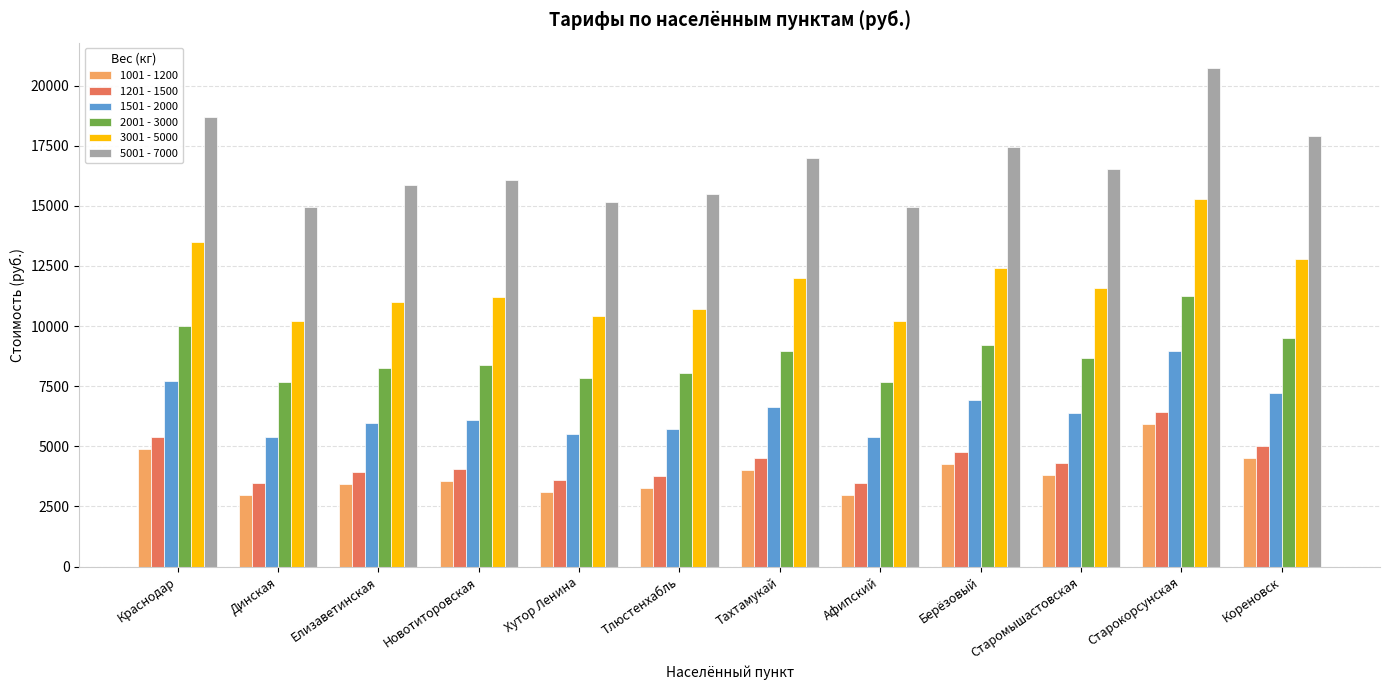

Reading right to left, transcribe all the data shown in this chart.

1001 - 1200: Кореновск=4494	Старокорсунская=5944	Старомышастовская=3798	Берёзовый=4262	Афипский=2986	Тахтамукай=4030	Тлюстенхабль=3276	Хутор Ленина=3102	Новотиторовская=3566	Елизаветинская=3450	Динская=2986	Краснодар=4900
1201 - 1500: Кореновск=4994	Старокорсунская=6444	Старомышастовская=4298	Берёзовый=4762	Афипский=3486	Тахтамукай=4530	Тлюстенхабль=3776	Хутор Ленина=3602	Новотиторовская=4066	Елизаветинская=3950	Динская=3486	Краснодар=5400
1501 - 2000: Кореновск=7210	Старокорсунская=8960	Старомышастовская=6370	Берёзовый=6930	Афипский=5390	Тахтамукай=6650	Тлюстенхабль=5740	Хутор Ленина=5530	Новотиторовская=6090	Елизаветинская=5950	Динская=5390	Краснодар=7700
2001 - 3000: Кореновск=9510	Старокорсунская=11260	Старомышастовская=8670	Берёзовый=9230	Афипский=7690	Тахтамукай=8950	Тлюстенхабль=8040	Хутор Ленина=7830	Новотиторовская=8390	Елизаветинская=8250	Динская=7690	Краснодар=10000
3001 - 5000: Кореновск=12800	Старокорсунская=15300	Старомышастовская=11600	Берёзовый=12400	Афипский=10200	Тахтамукай=12000	Тлюстенхабль=10700	Хутор Ленина=10400	Новотиторовская=11200	Елизаветинская=11000	Динская=10200	Краснодар=13500
5001 - 7000: Кореновск=17902	Старокорсунская=20752	Старомышастовская=16534	Берёзовый=17446	Афипский=14938	Тахтамукай=16990	Тлюстенхабль=15508	Хутор Ленина=15166	Новотиторовская=16078	Елизаветинская=15850	Динская=14938	Краснодар=18700